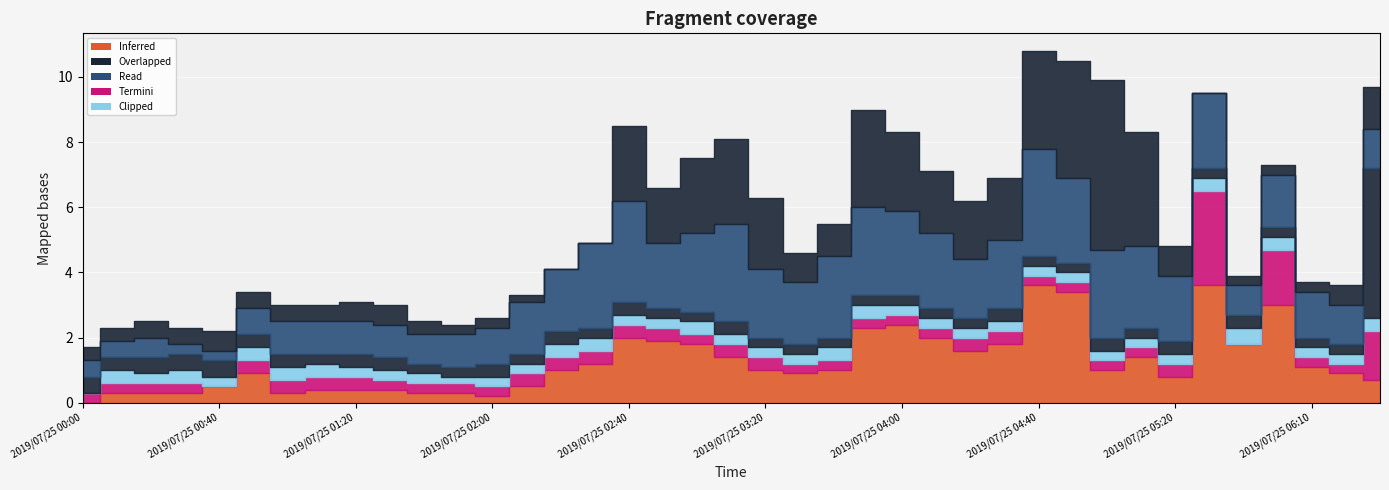

What is the sum of the 2.638 values at 2019/07/25 03:30 and 2019/07/25 02:30?

0.7